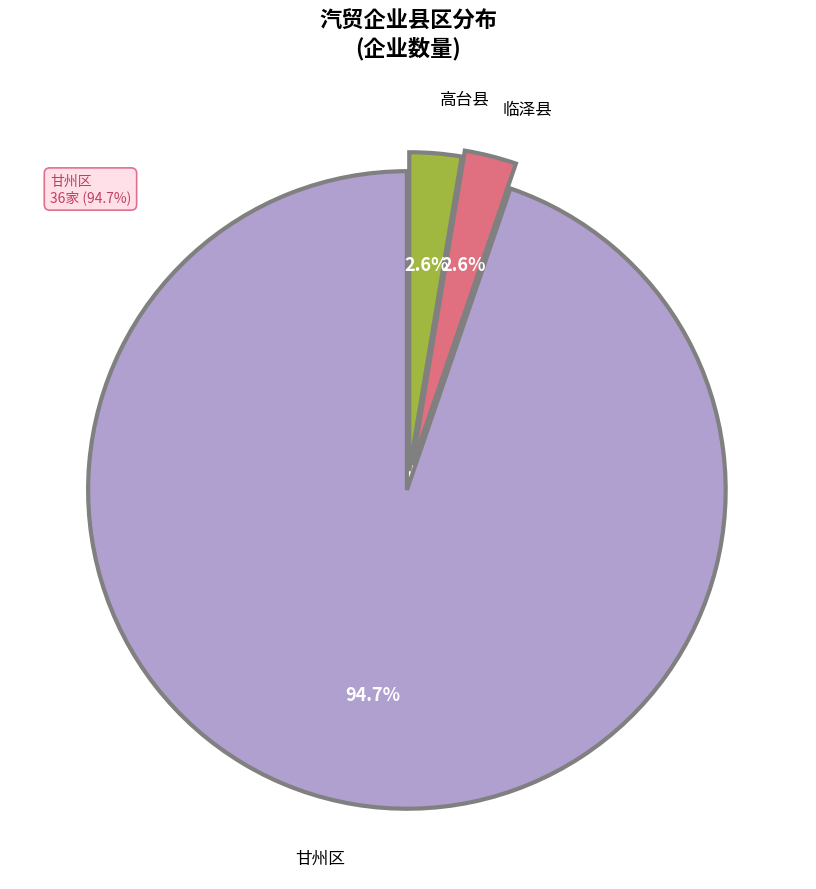

Which category has the biggest portion of the pie?

甘州区